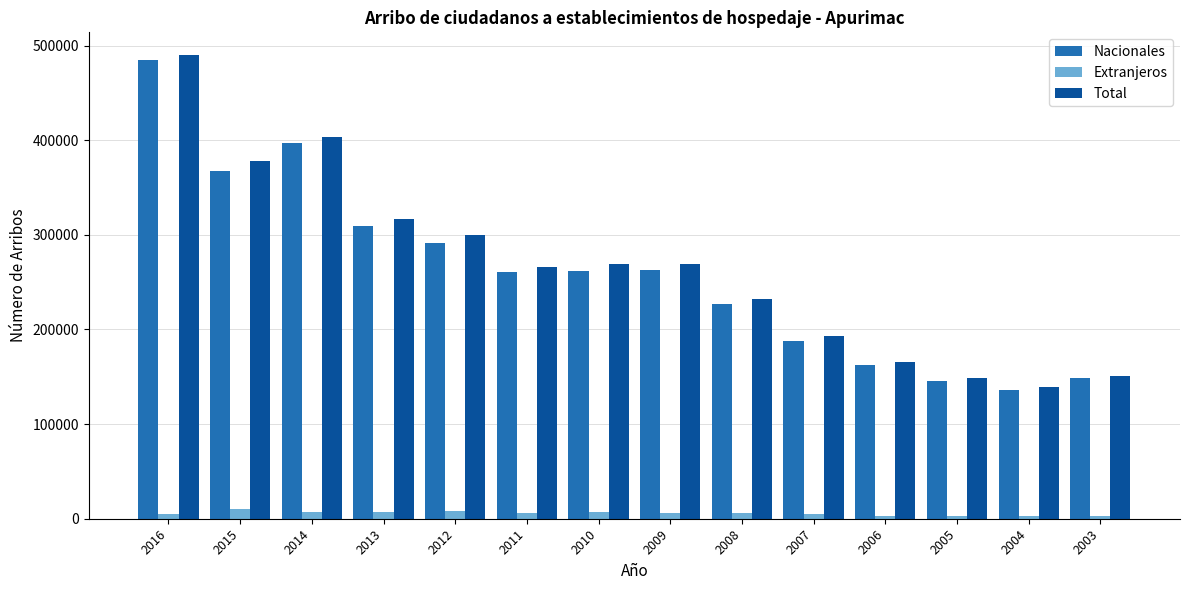

At which label is Total closest to 314135?

2013